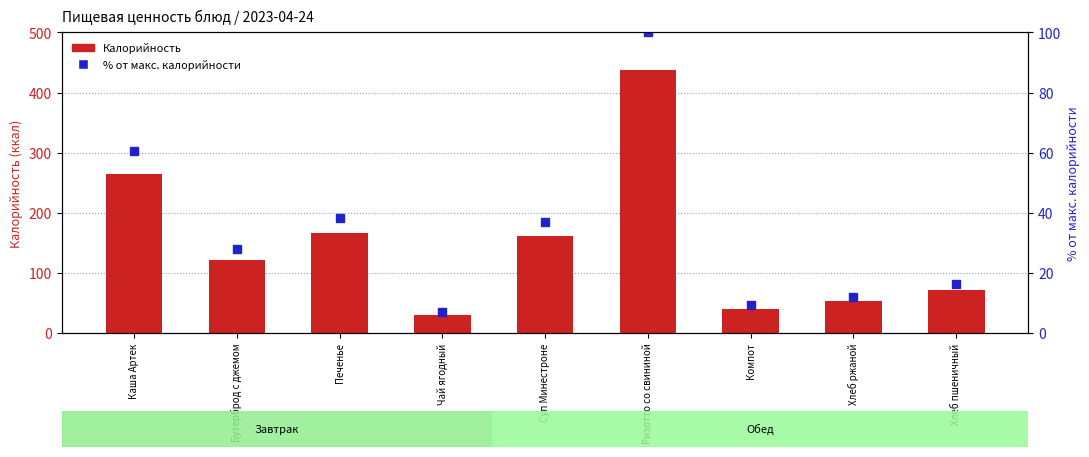

Reading left to right, list all the values displayed in this chart.

Калорийность: Каша Артек=264.4	Бутерброд с джемом=121.5	Печенье=166.8	Чай ягодный=30.2	Суп Минестроне=161.7	Ризотто со свининой=437.3	Компот=40.4	Хлеб ржаной=52.2	Хлеб пшеничный=70.5
% от макс. калорийности: Каша Артек=60.5	Бутерброд с джемом=27.8	Печенье=38.1	Чай ягодный=6.9	Суп Минестроне=37.0	Ризотто со свининой=100.0	Компот=9.2	Хлеб ржаной=11.9	Хлеб пшеничный=16.1